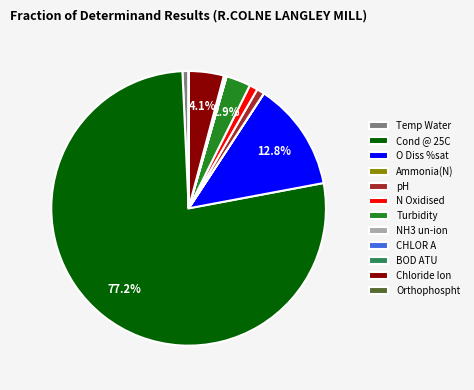

To the nearest percent, what is the difference between the largest and smallest slice percentages?

77%